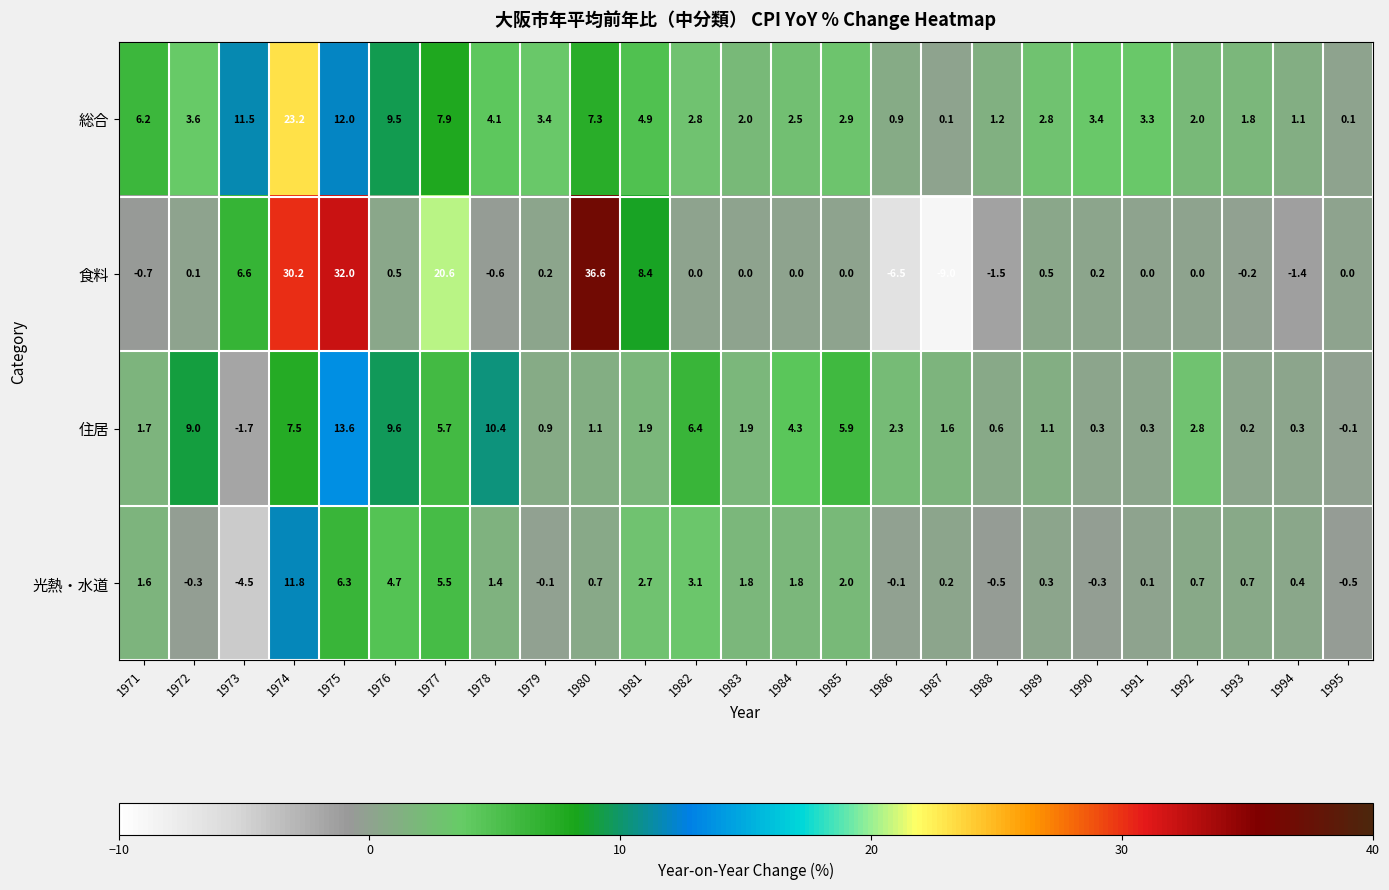

What is the difference between the highest and lowest values at 1973?

16.0